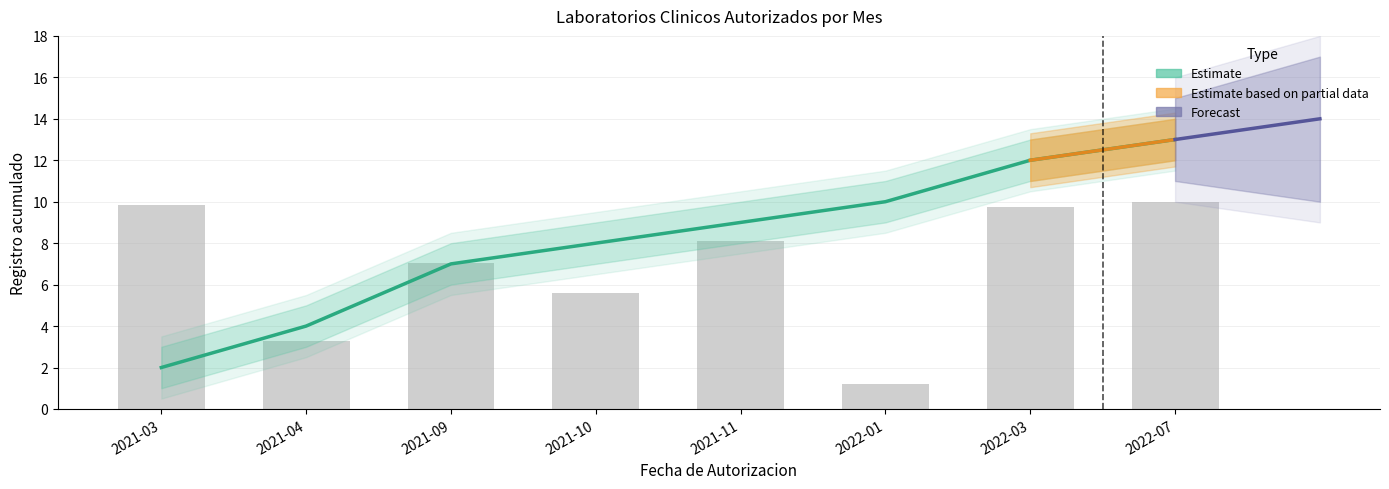

What is the label of the 4th bar from the right?

2021-11